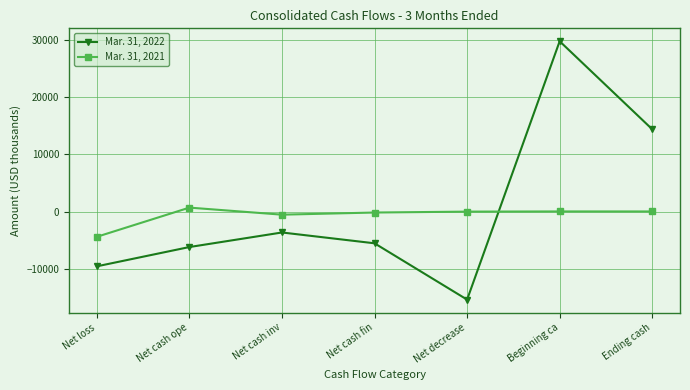

What is the label of the 1st point from the right?

Ending cash